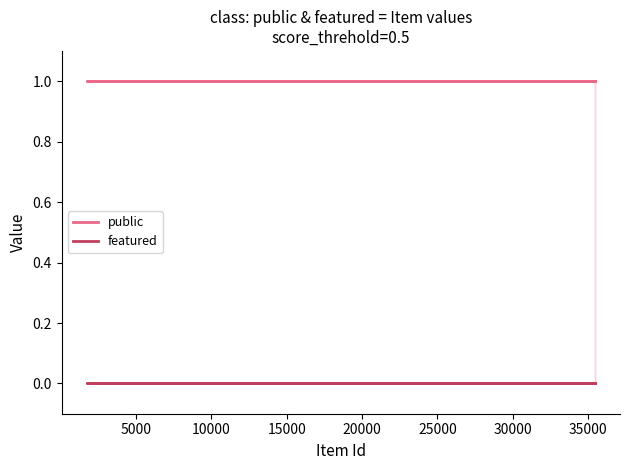

What is the value of the public point at the 2nd from the left?

1